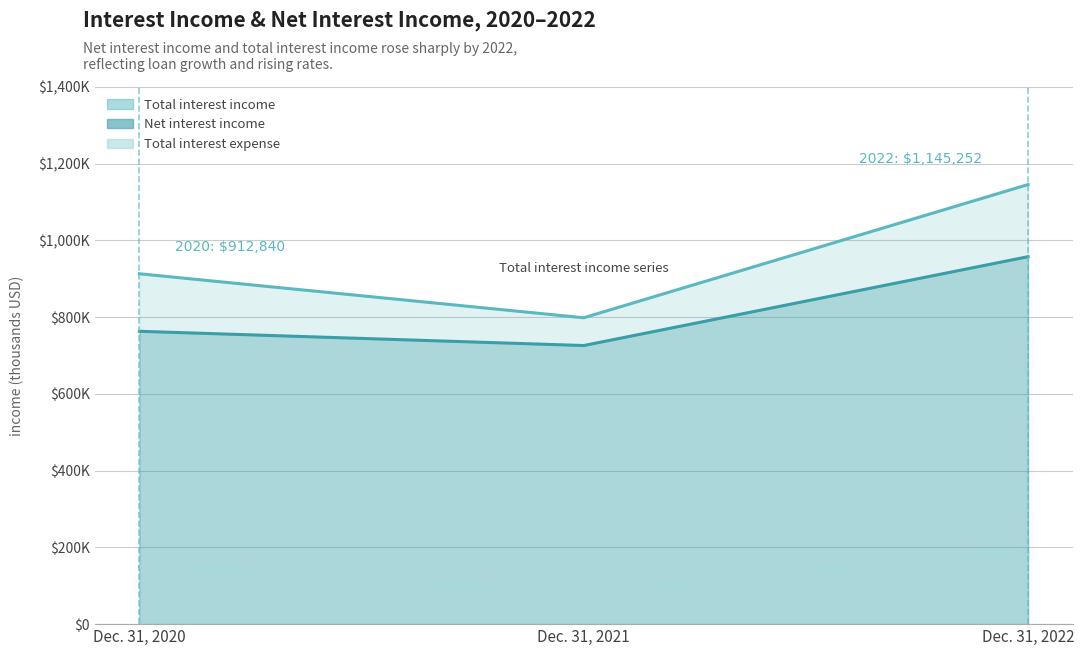

How many lines are shown in the chart?

3